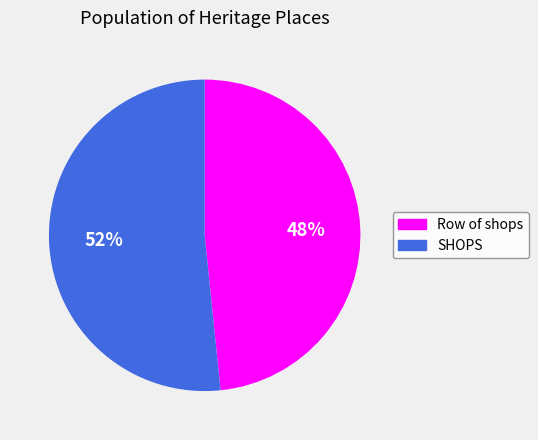

The Row of shops slice represents 48% of the pie. True or false?

True